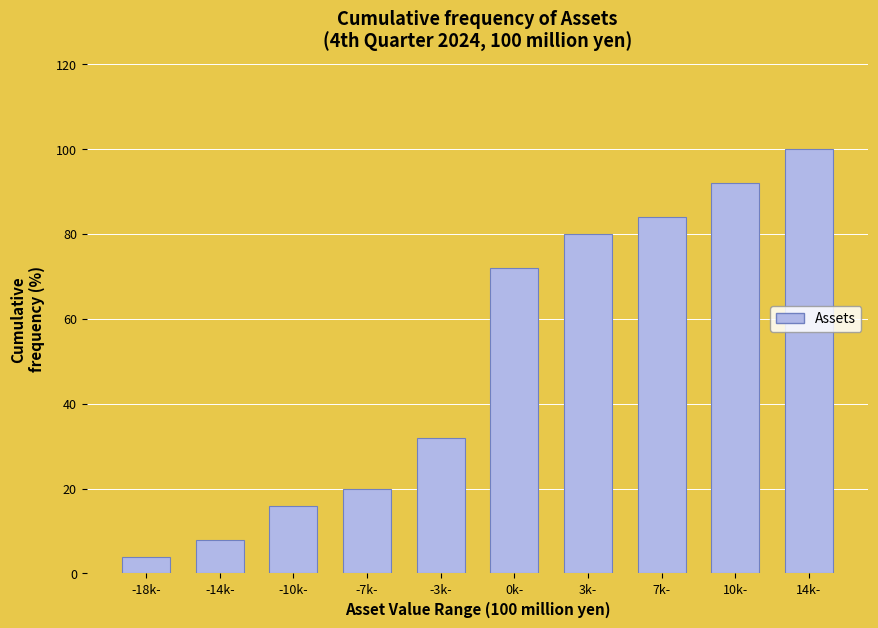

Reading left to right, transcribe all the data shown in this chart.

4	8	16	20	32	72	80	84	92	100